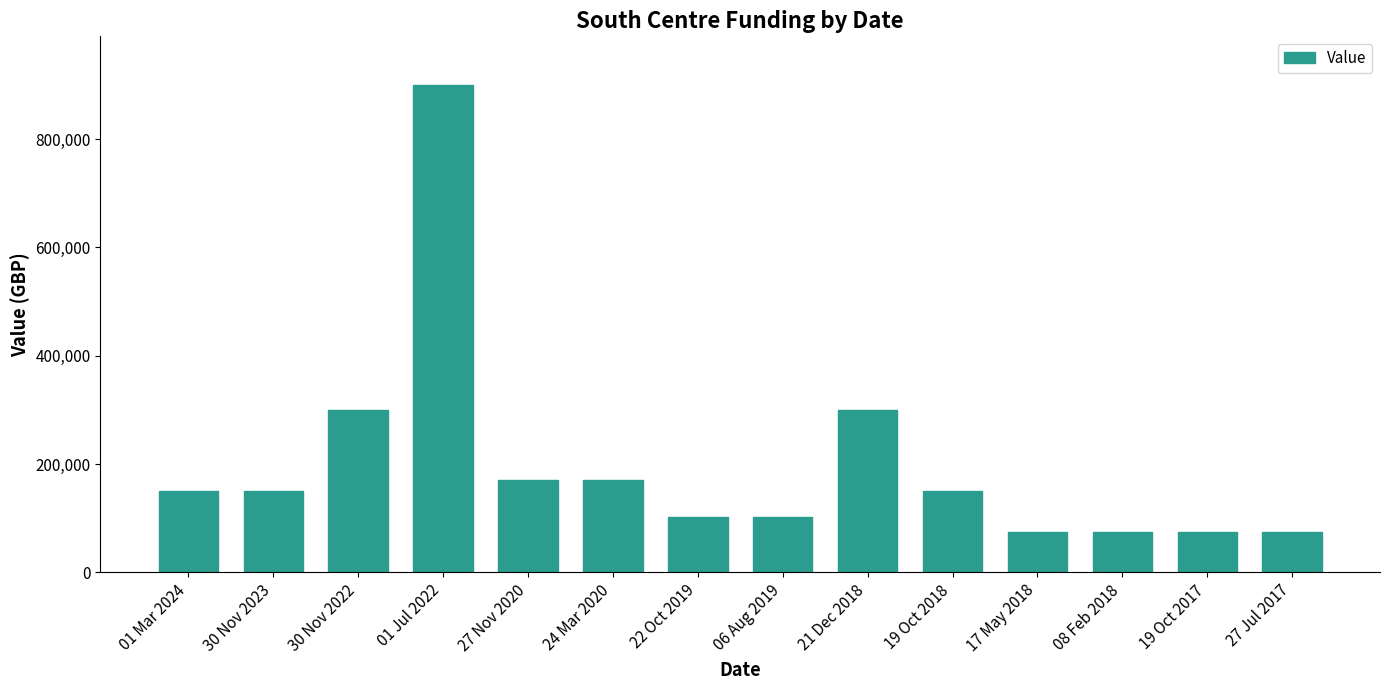

How many data points are less than 150000?

6